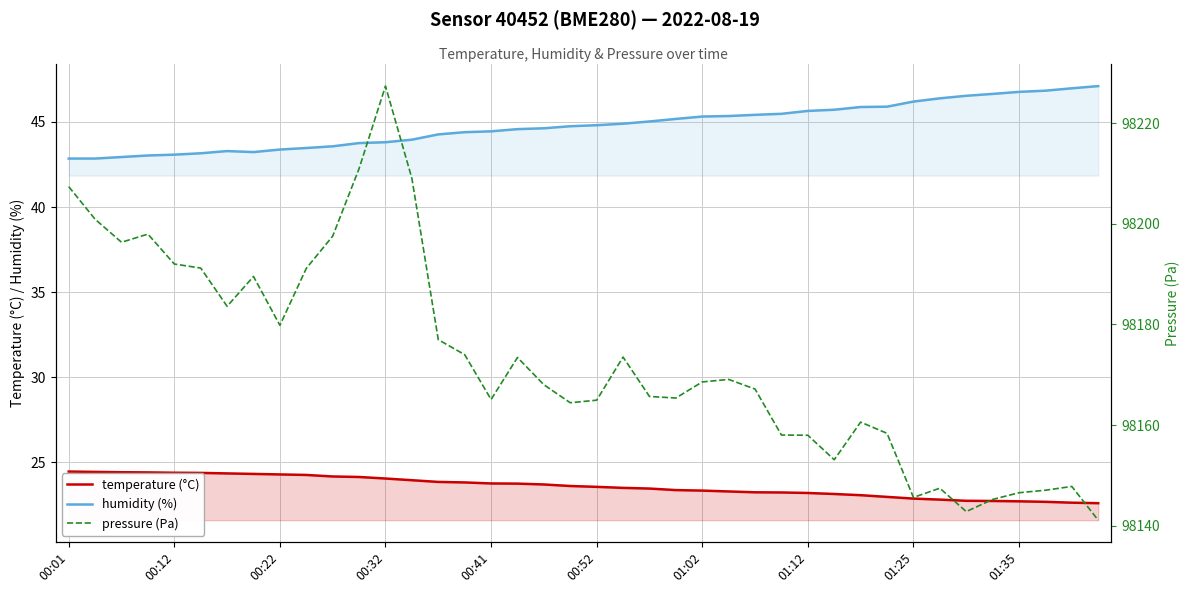

What is the value of the humidity (%) point at the 22nd from the left?

44.9